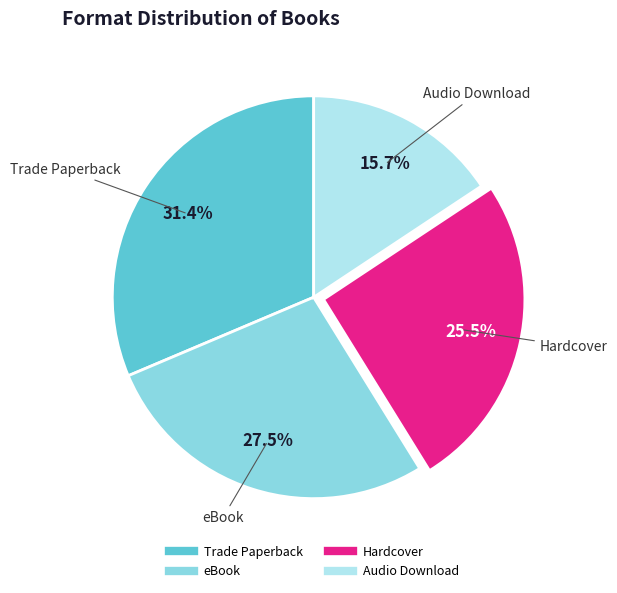

What is the largest slice in the pie chart?

Trade Paperback